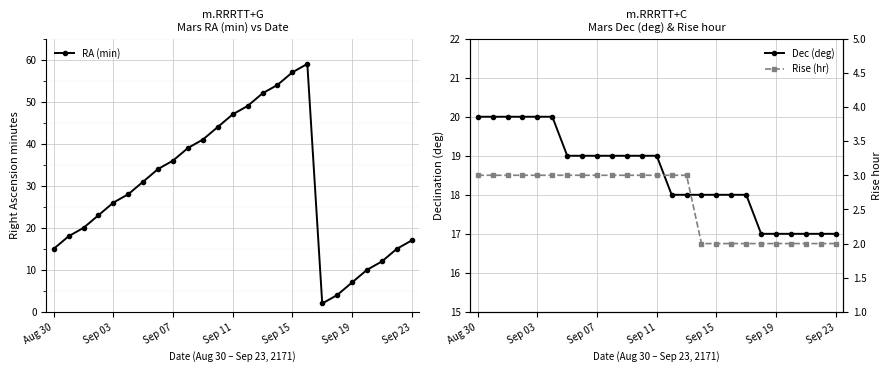

True or false: RA (min) has more than 2 points higher than both neighbors.

False